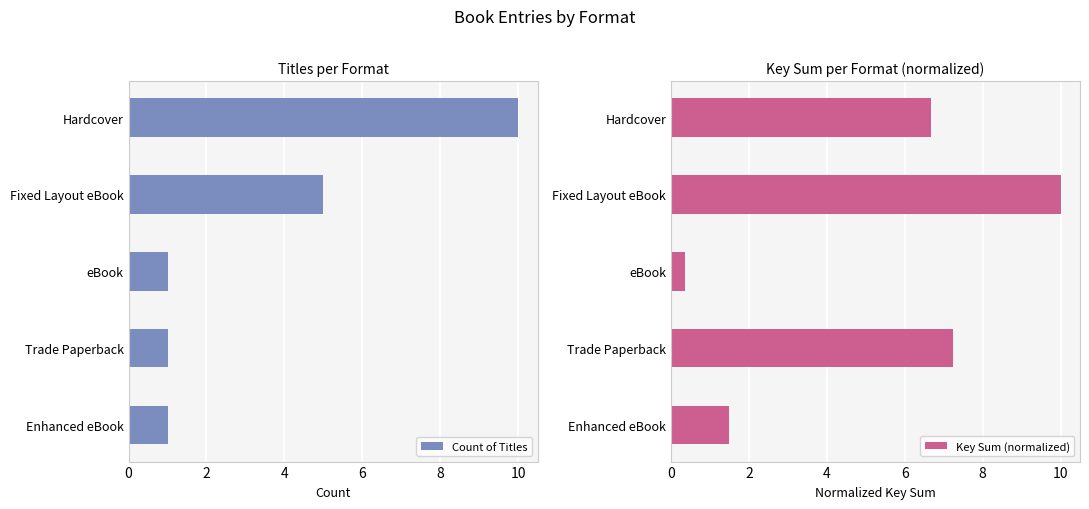

How many bars are there in each group?

2